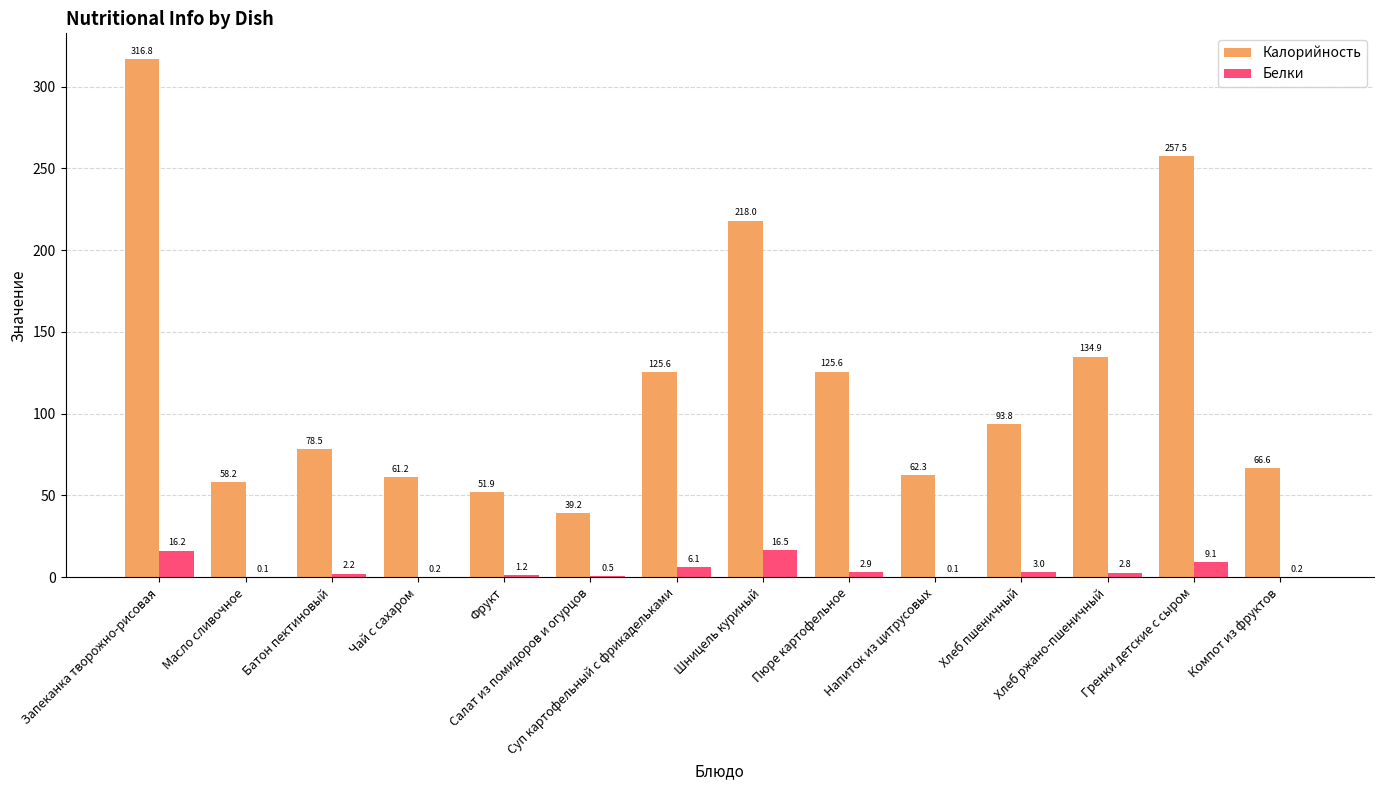

What is the maximum value for Белки?

16.5